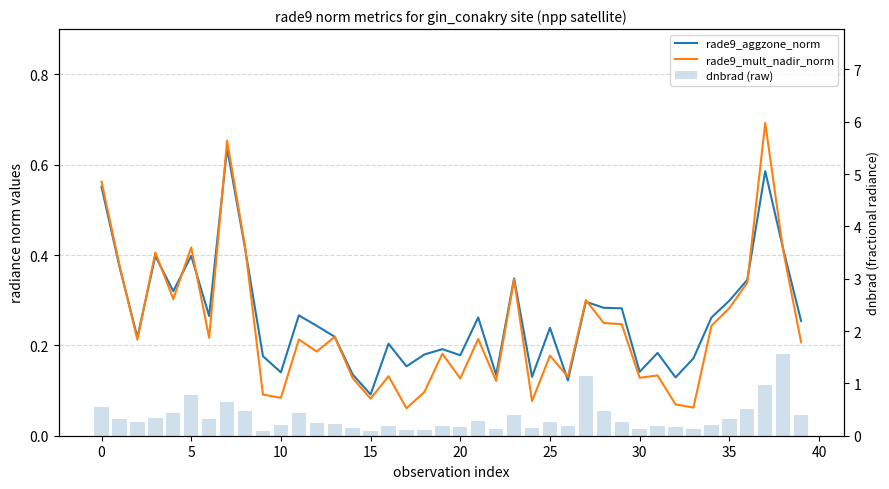

Between −5 and 23, which series saw the biggest shift?

rade9_mult_nadir_norm